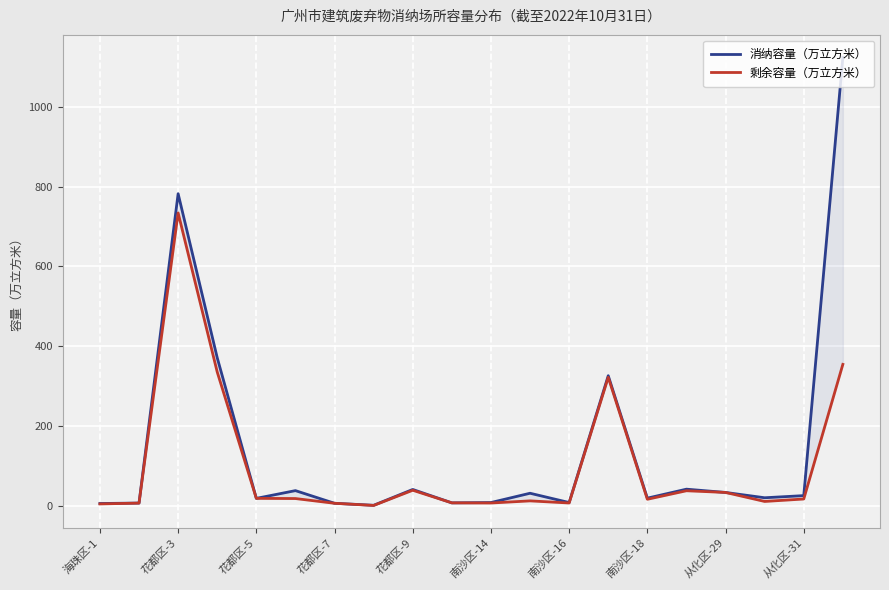

How many data points in 消纳容量（万立方米） are less than 25?

10